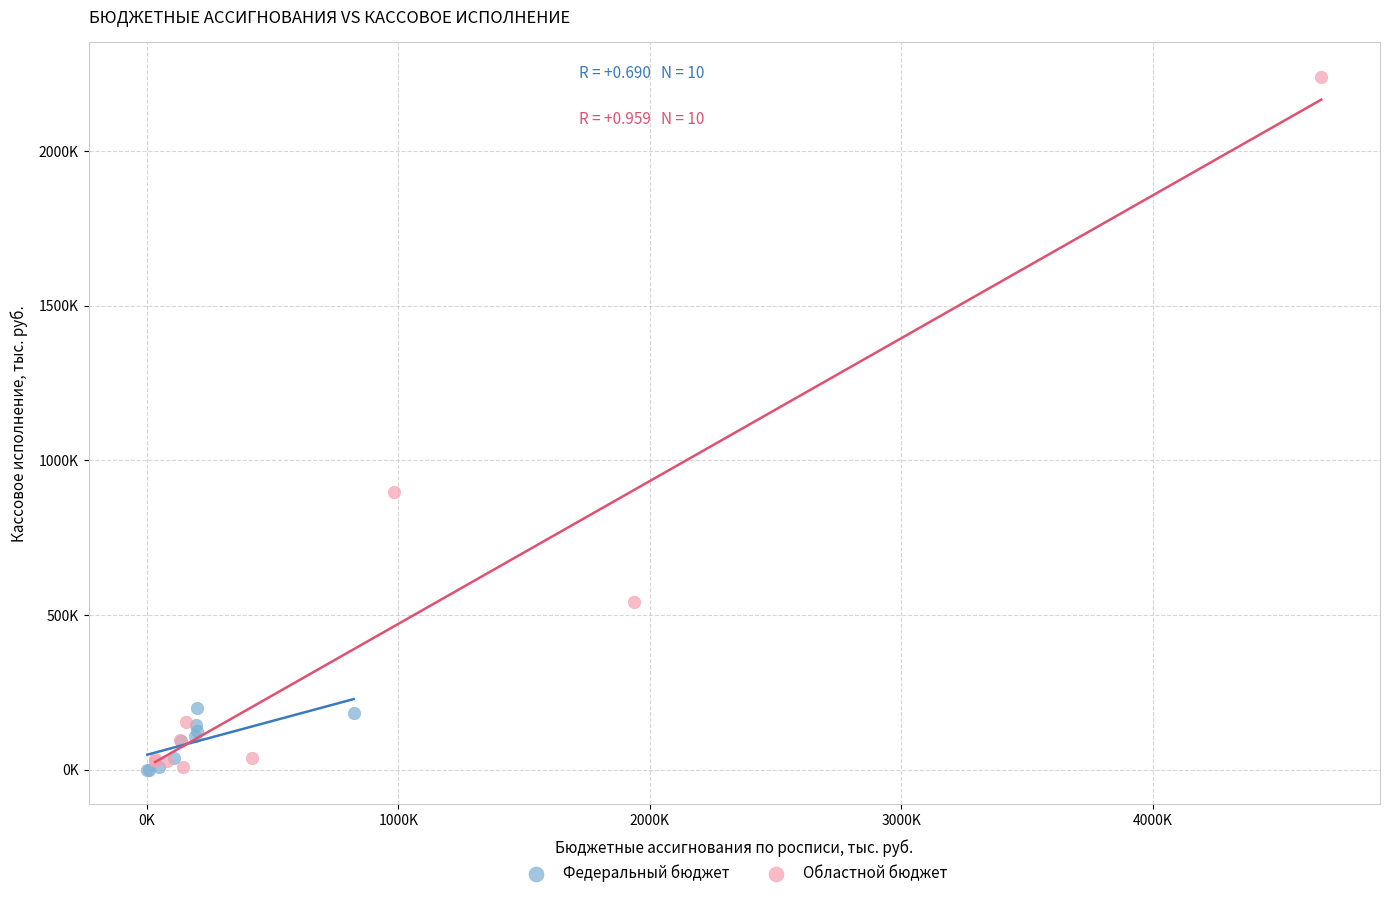

Which series contains the highest Y value?

Областной бюджет